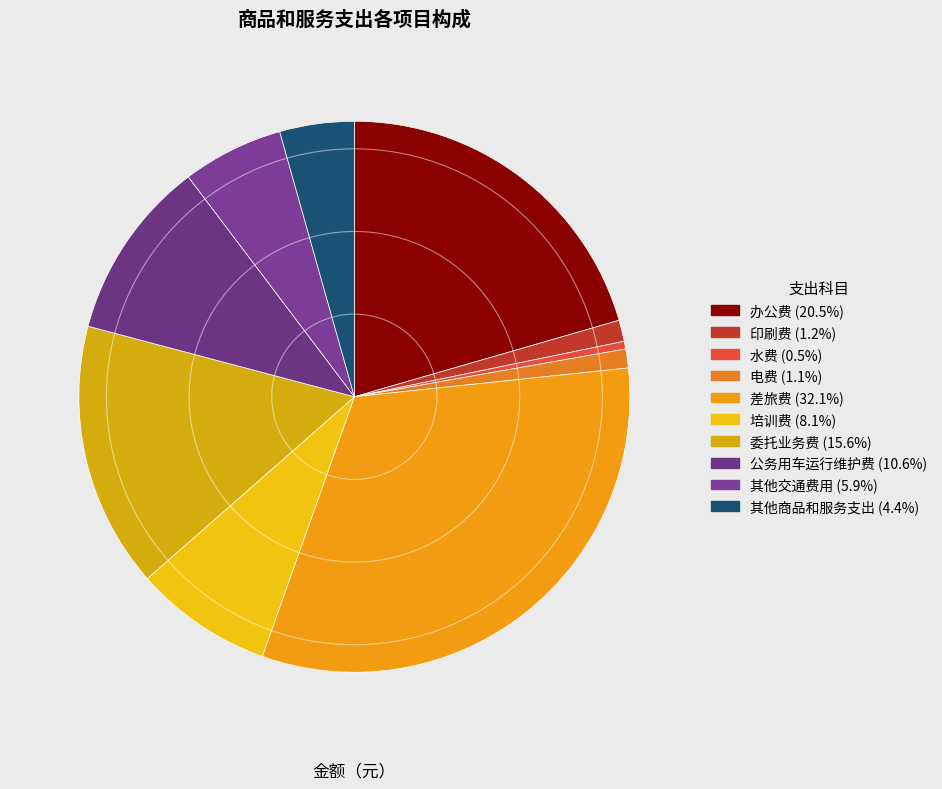

How many slices are in this pie chart?

10